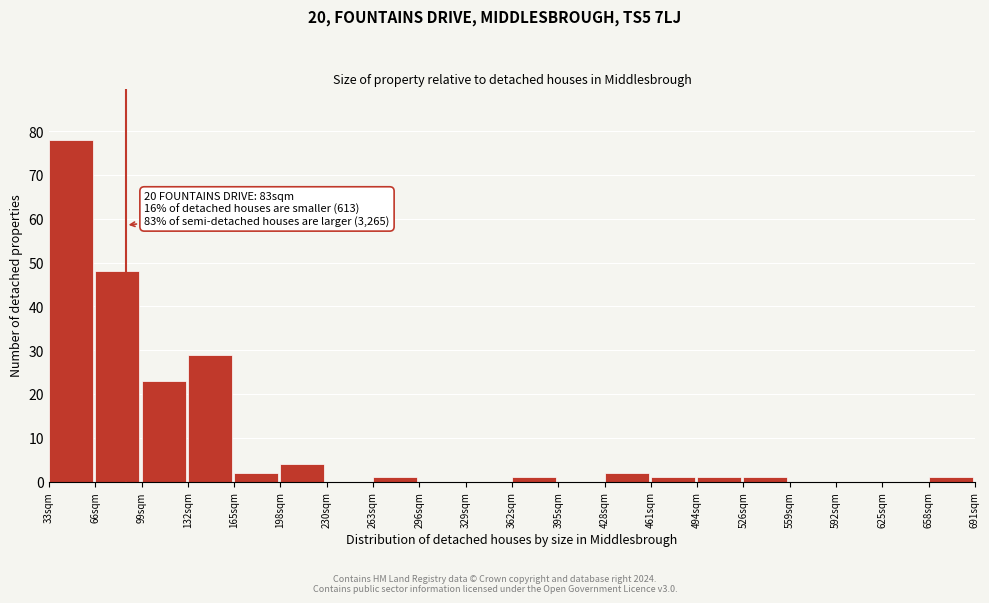

Reading right to left, what are all the values shown in this chart?

658sqm=1	625sqm=0	592sqm=0	559sqm=0	526sqm=1	494sqm=1	461sqm=1	428sqm=2	395sqm=0	362sqm=1	329sqm=0	296sqm=0	263sqm=1	230sqm=0	198sqm=4	165sqm=2	132sqm=29	99sqm=23	66sqm=48	33sqm=78